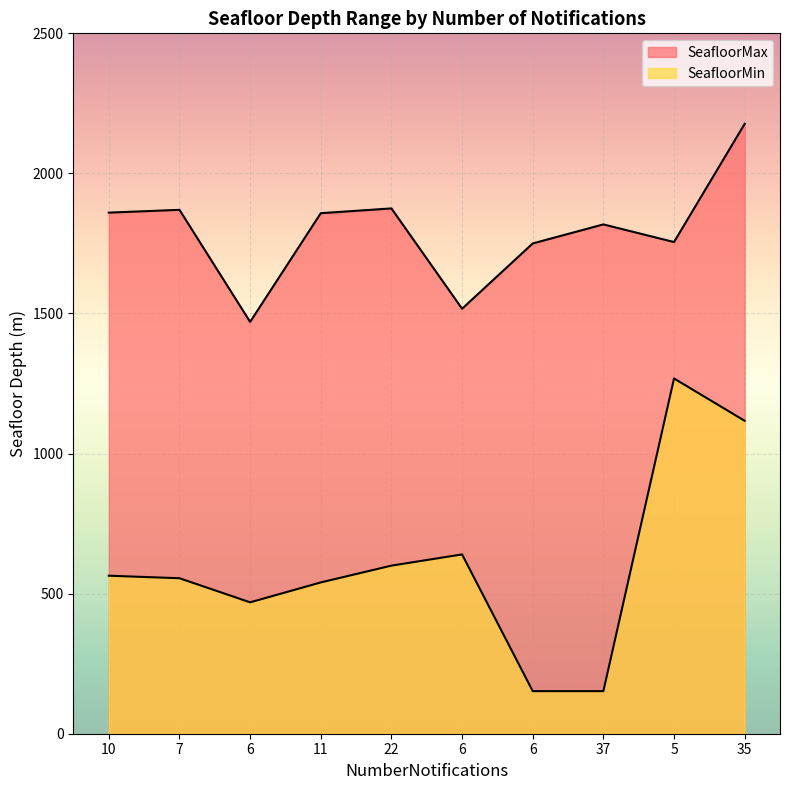

How many lines are shown in the chart?

2